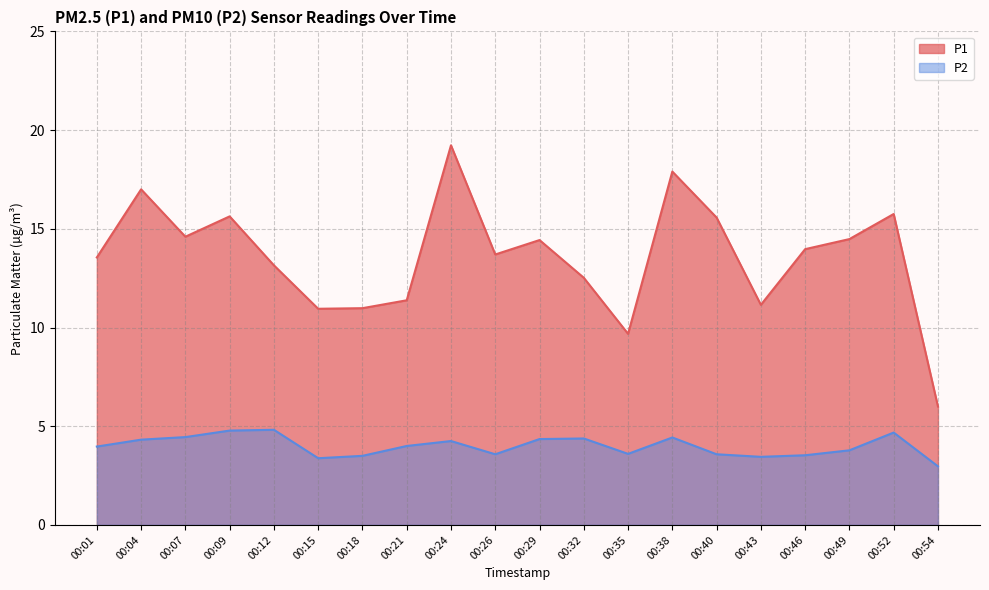

List the labels in order of P1 value, smallest first.

00:54, 00:35, 00:15, 00:18, 00:43, 00:21, 00:32, 00:12, 00:01, 00:26, 00:46, 00:29, 00:49, 00:07, 00:40, 00:09, 00:52, 00:04, 00:38, 00:24